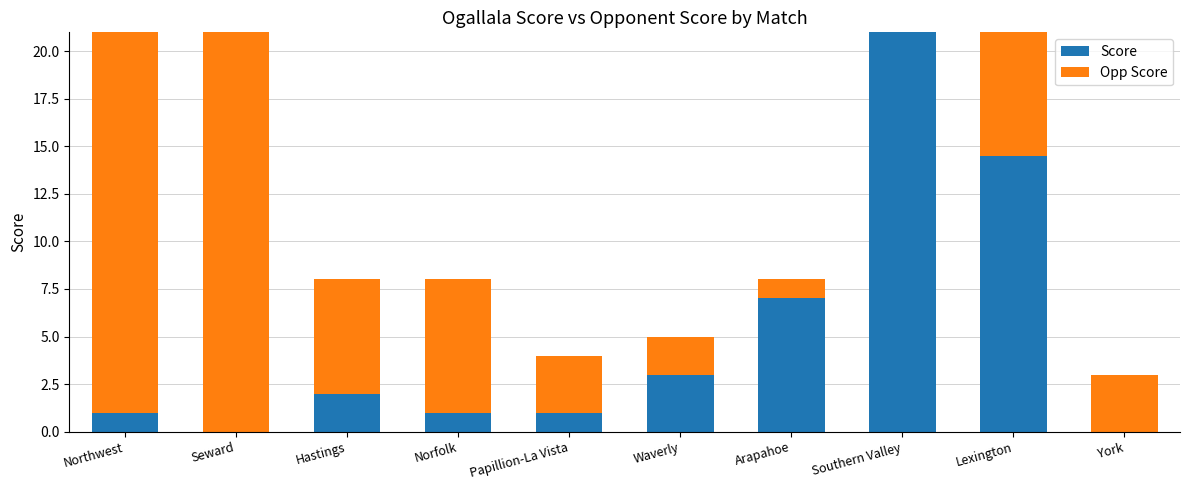

What is the total value across all series at Hastings?

8.0